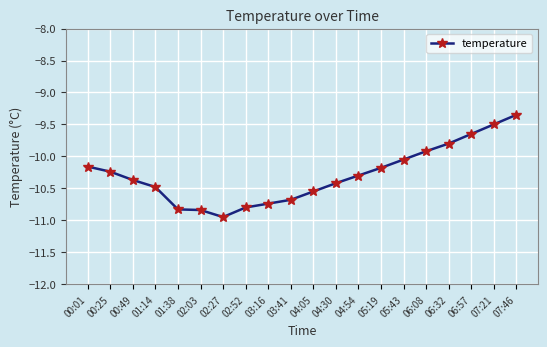

What is the label of the 1st point from the left?

00:01